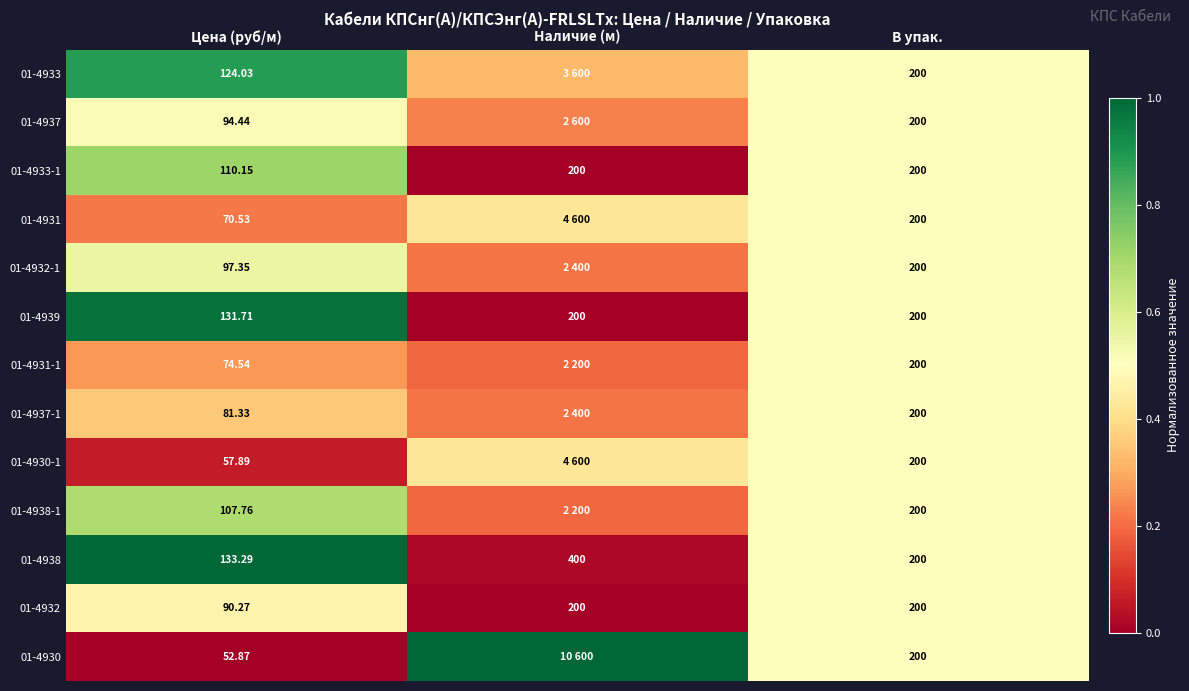

Is the value of 01-4937 at В упак. greater than the value of 01-4932 at Цена (руб/м)?

Yes